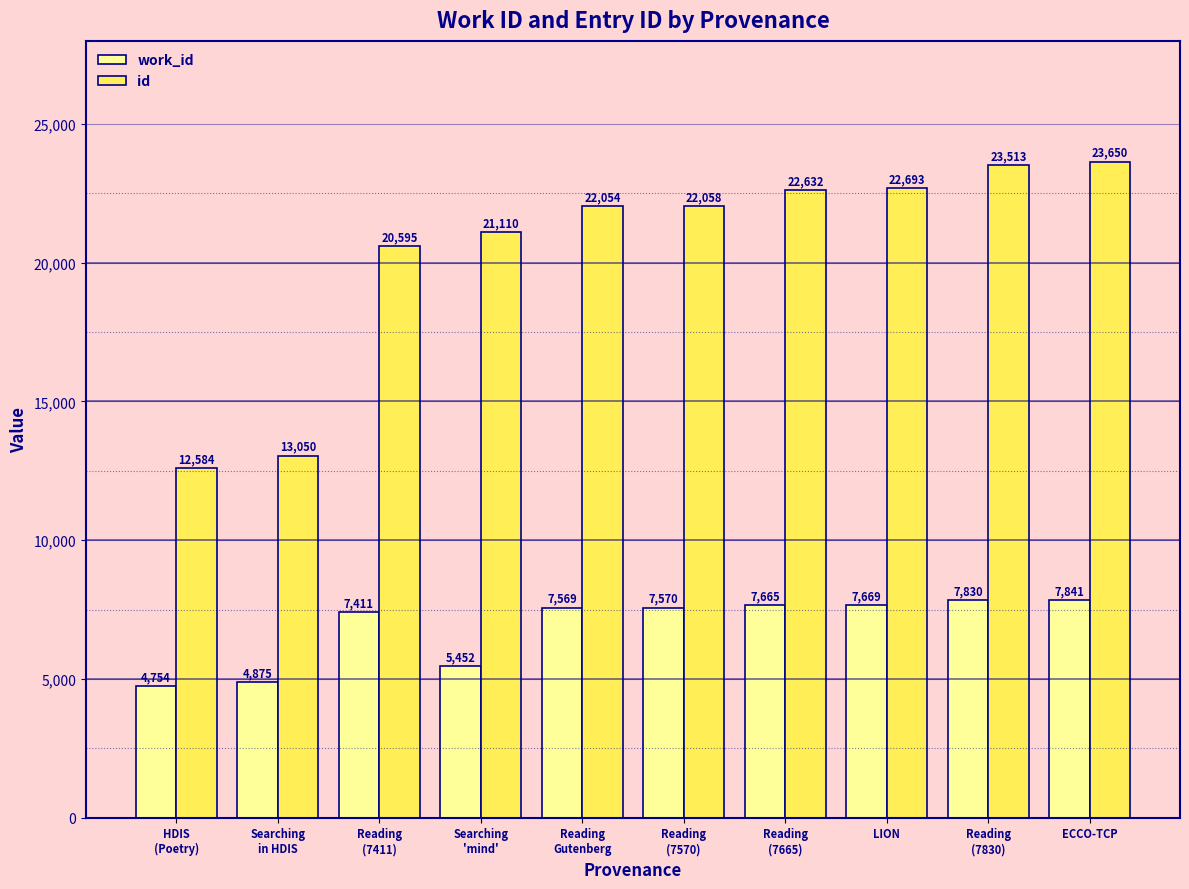

What is the spread (max minus min) of values at Reading
(7830)?

15683